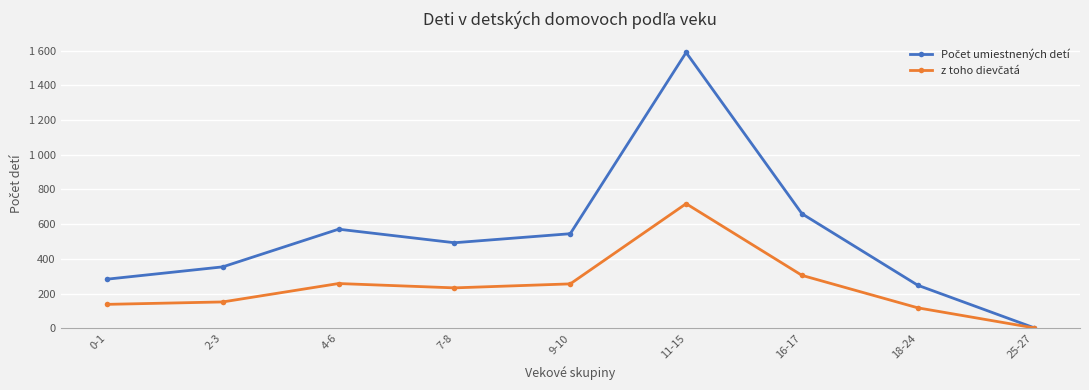

Is this an area chart (filled region under the line)?

No